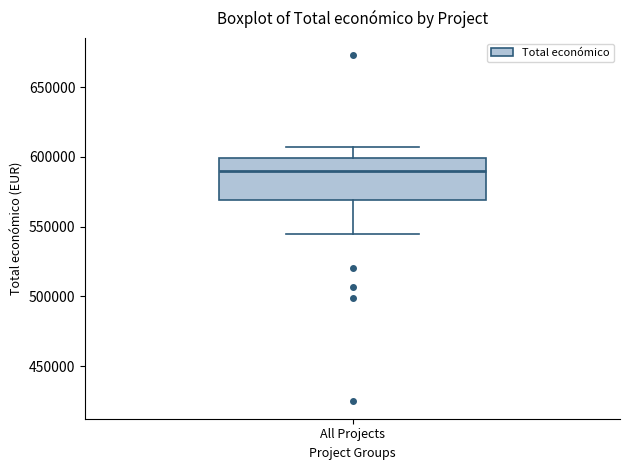

Transcribe this box plot: give where the median line is, the range the box spans, and where the two whiskers end, as read against the y-axis. The values are not printed on the chart, so give them approximately, as read against the axis.

median 590000, box 570000 to 600000, whiskers 545000 to 605000